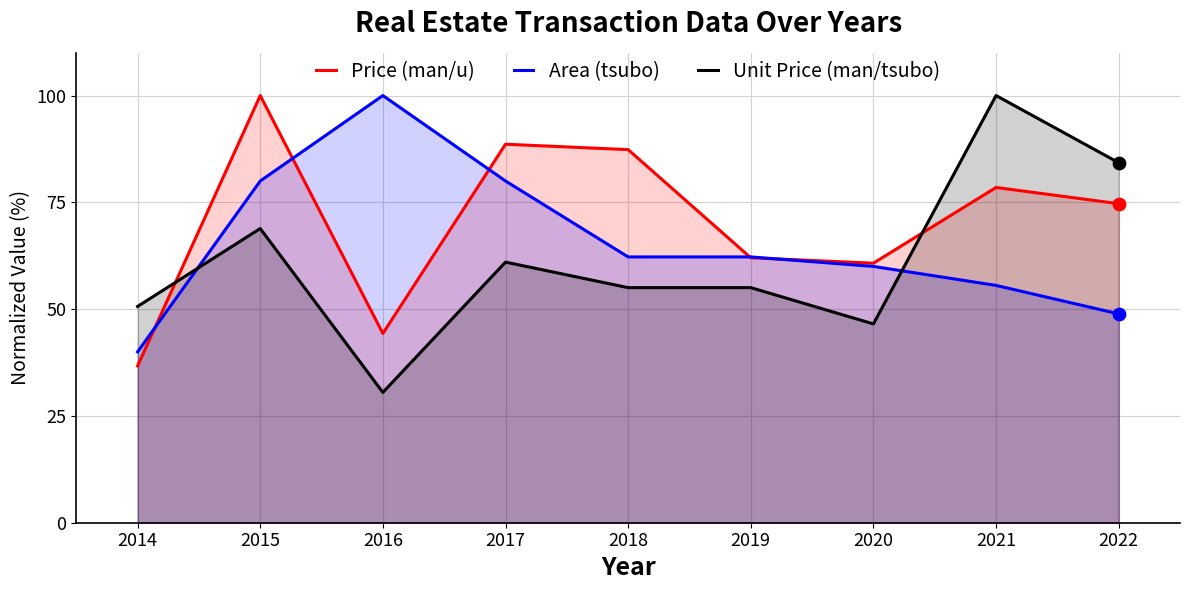

Which series has the largest Y range (max minus min)?

Unit Price (man/tsubo)